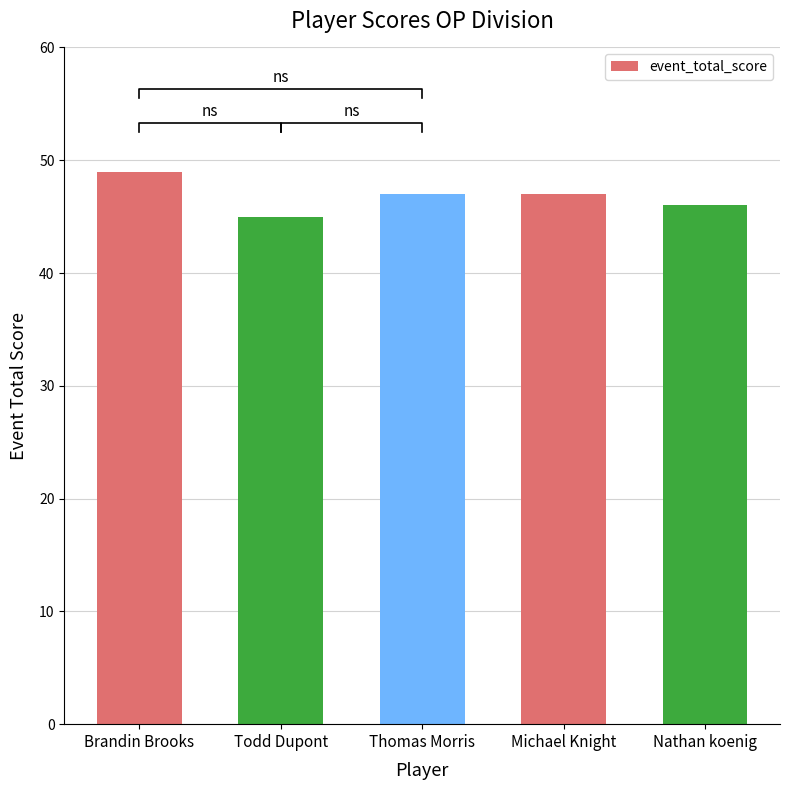

The value at Michael Knight is 20. True or false?

False